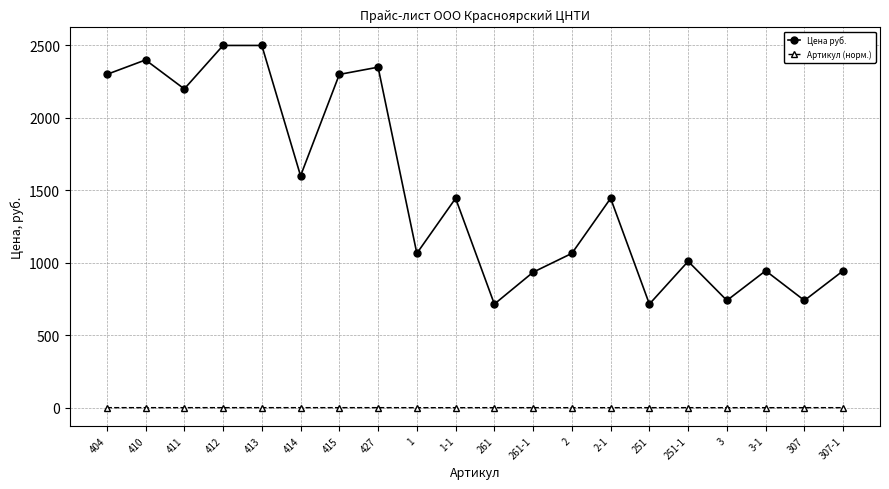

Is it true that Цена руб. equals 2500.0 at 413?

True